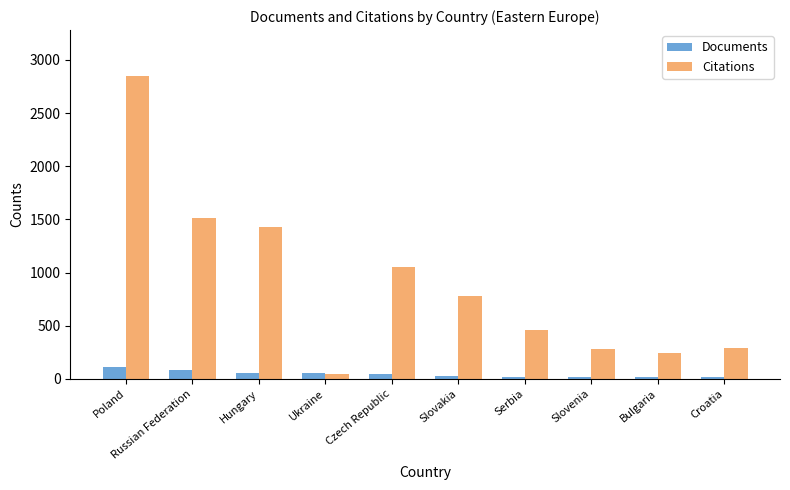

The value of Citations at Croatia is 160. True or false?

False